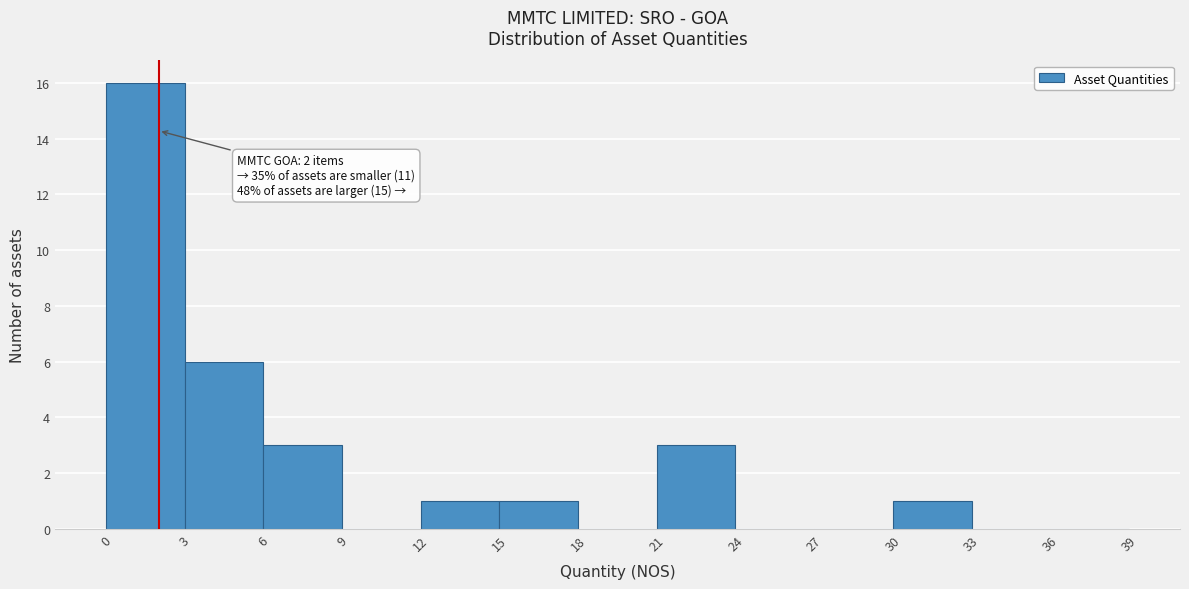

Over which range of the x-axis is the bar tallest?

0 to 3